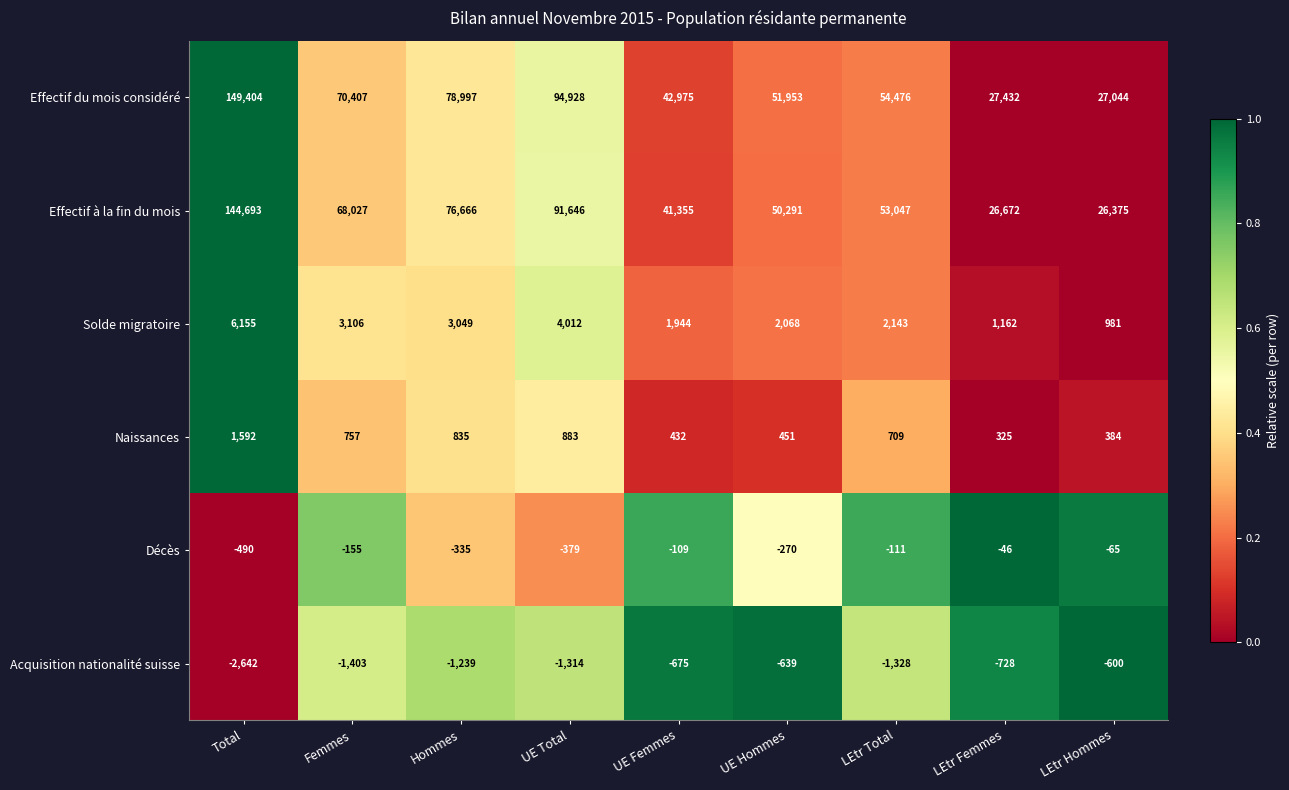

At which category is the sum across all series the highest?

Total